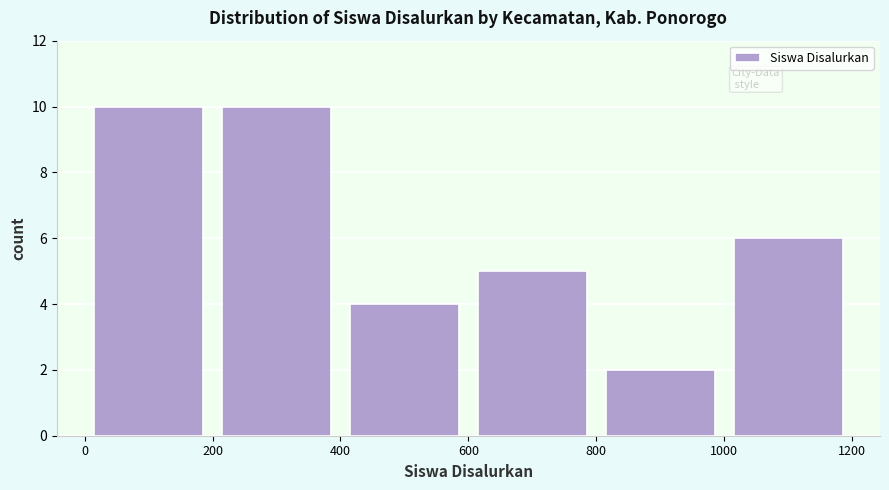

Reading left to right, transcribe this chart: for each bar, give the range it covers on the x-axis and its height. The values are not printed on the chart, so give them approximately, as read against the axis.

0 to 200: 10
200 to 400: 10
400 to 600: 4
600 to 800: 5
800 to 1000: 2
1000 to 1200: 6